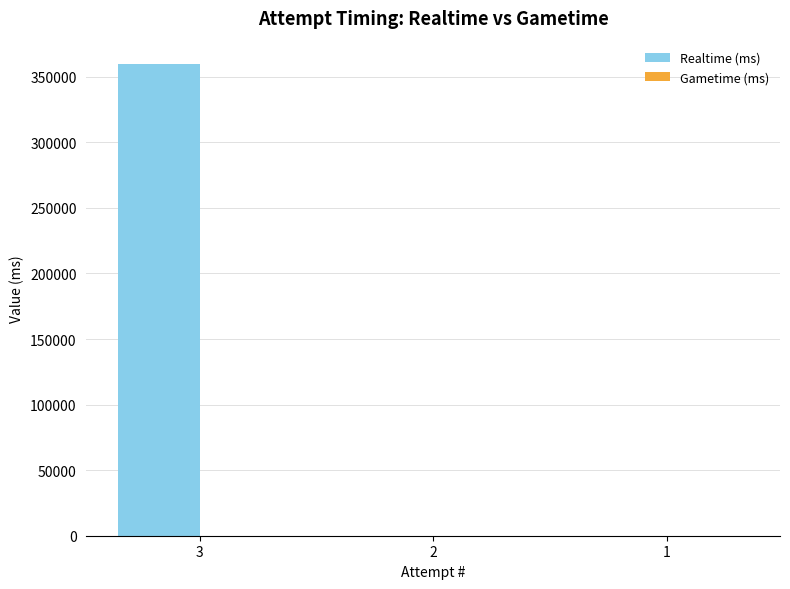

What is the maximum value shown in the chart?

359558